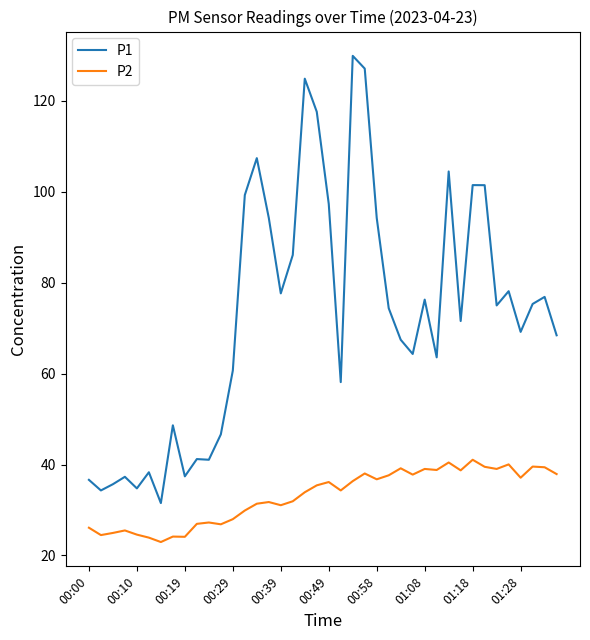

What is the lowest value of the P1 series?

31.5